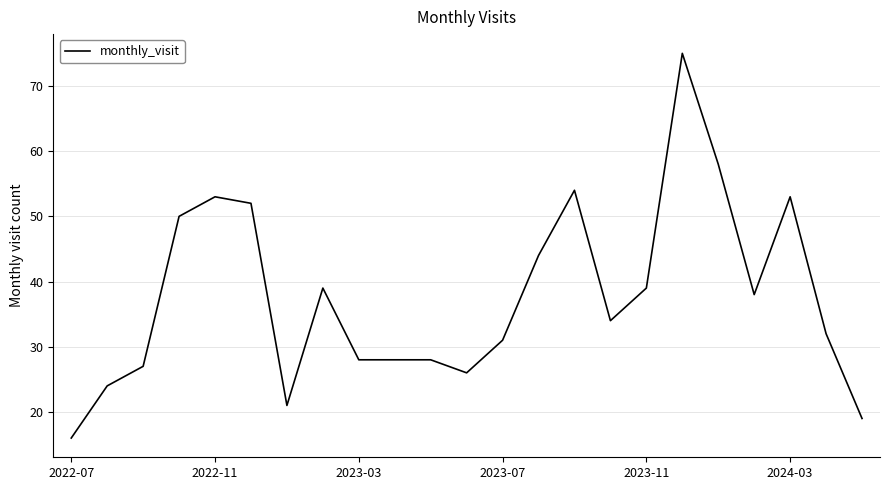

What is the minimum value shown in the chart?

16